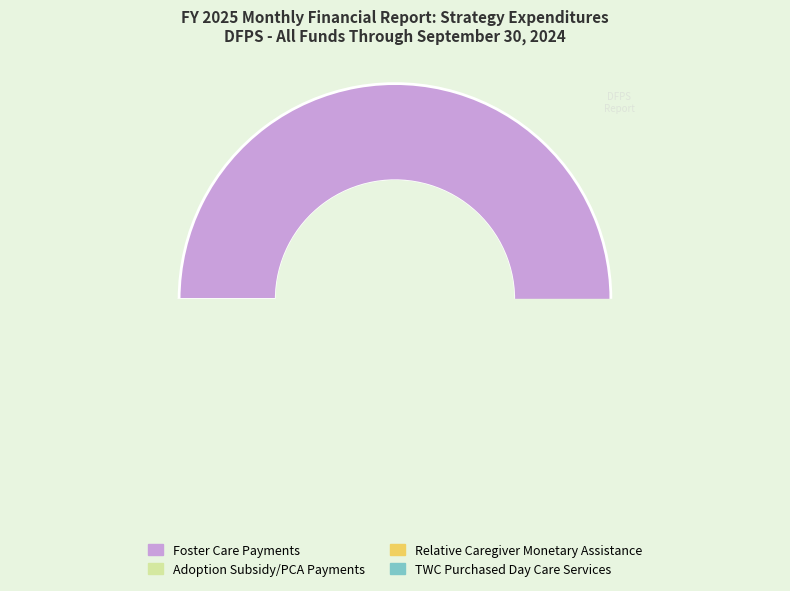

True or false: Foster Care Payments accounts for 67% of the total.

False